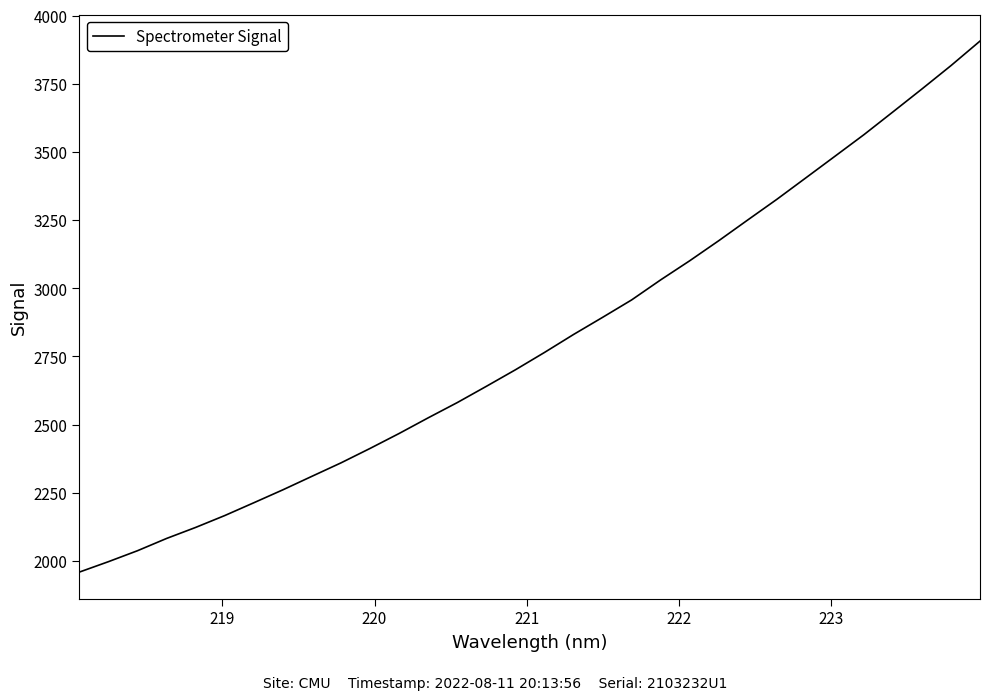

What is the maximum value shown in the chart?

3906.5